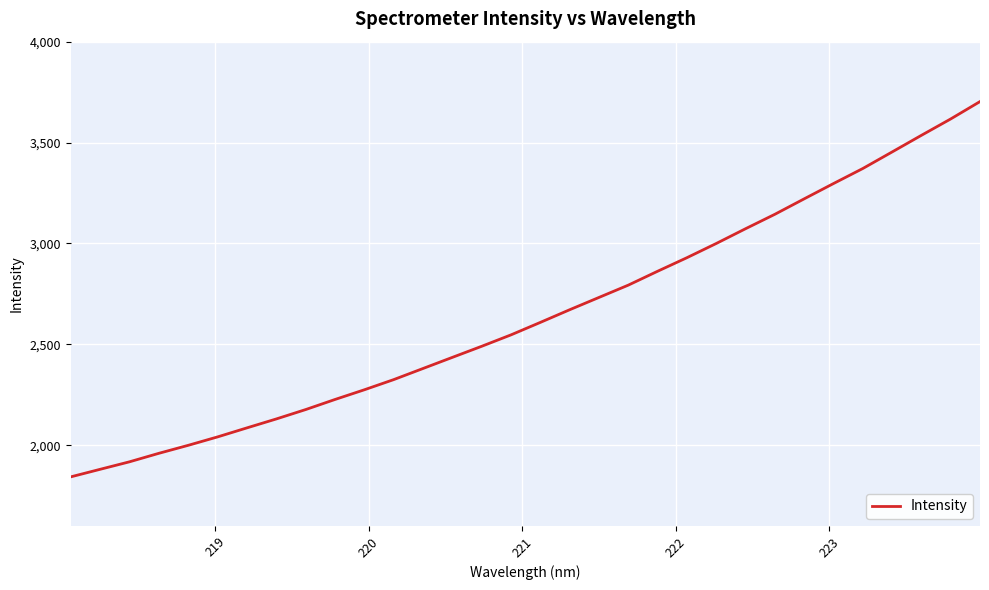

What is the maximum value shown in the chart?

3703.1